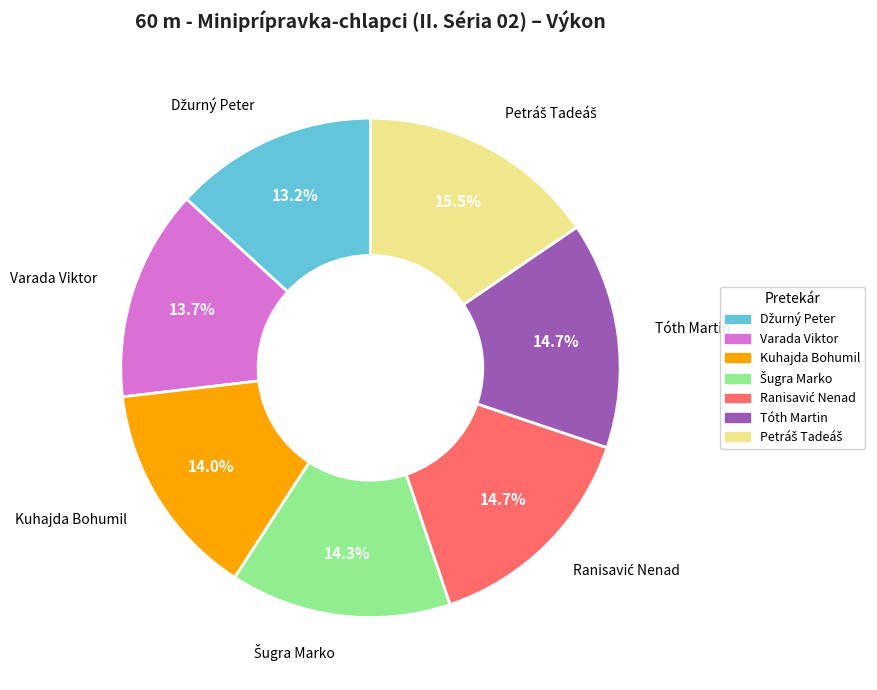

Does any single category account for the majority?

No